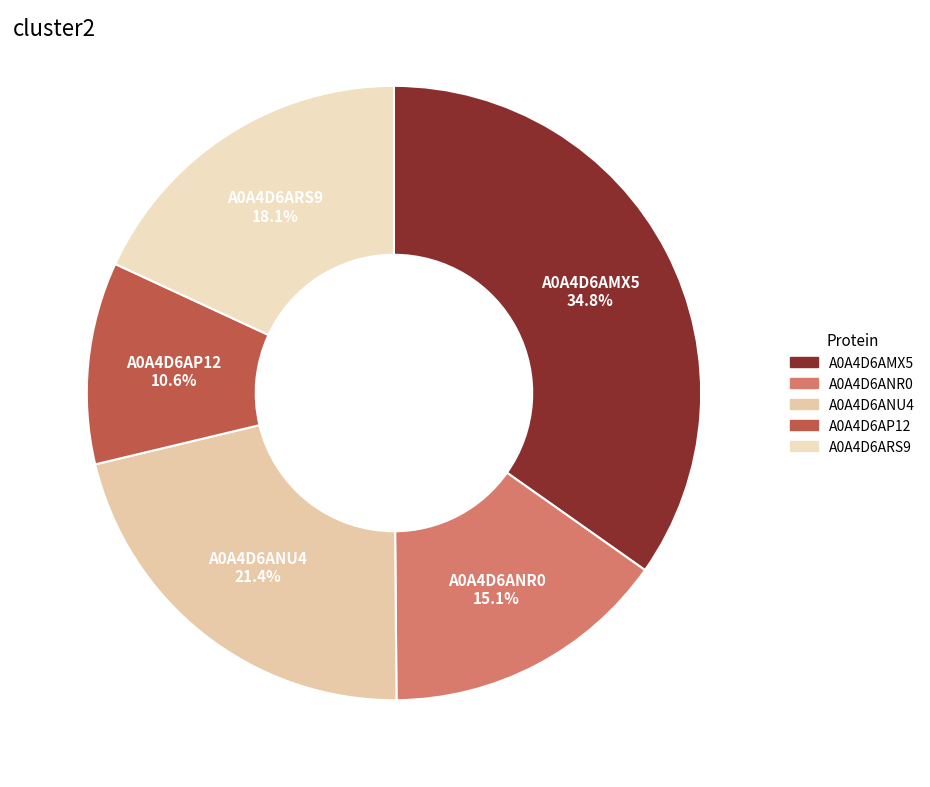

Is there a majority slice in this chart?

No